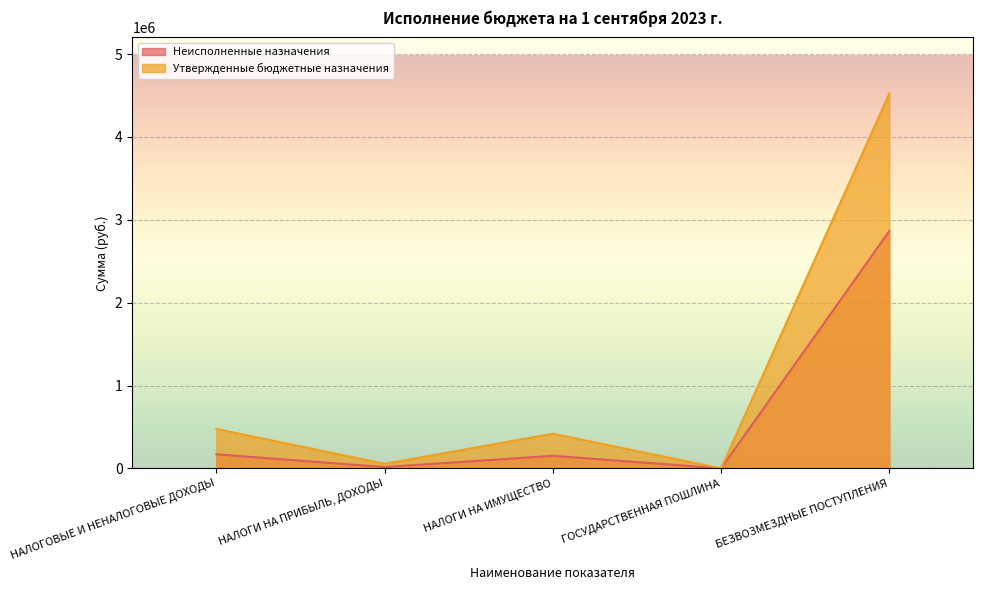

List the labels in order of Утвержденные бюджетные назначения value, smallest first.

ГОСУДАРСТВЕННАЯ ПОШЛИНА, НАЛОГИ НА ПРИБЫЛЬ, ДОХОДЫ, НАЛОГИ НА ИМУЩЕСТВО, НАЛОГОВЫЕ И НЕНАЛОГОВЫЕ ДОХОДЫ, БЕЗВОЗМЕЗДНЫЕ ПОСТУПЛЕНИЯ